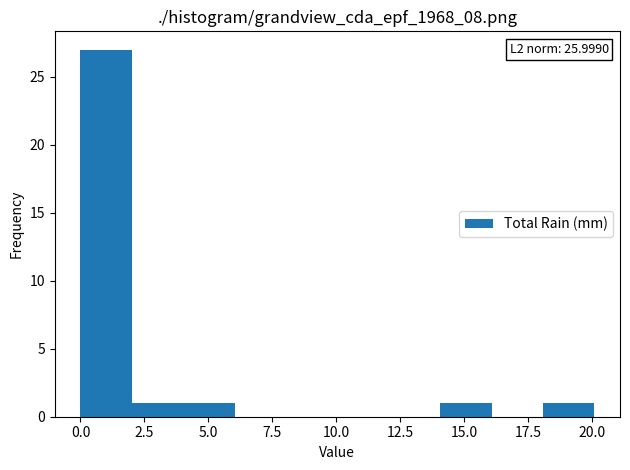

Which range on the x-axis has the tallest bar?

0 to 2